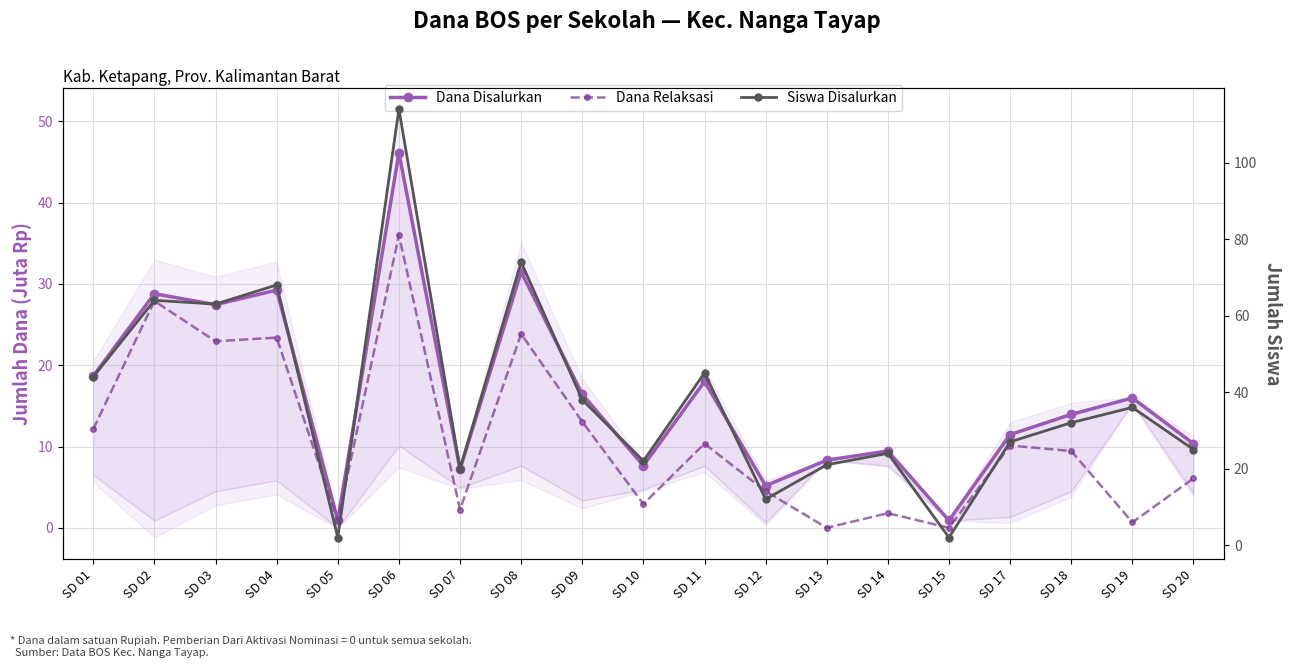

At which label is Dana Relaksasi closest to 18?

SD 03